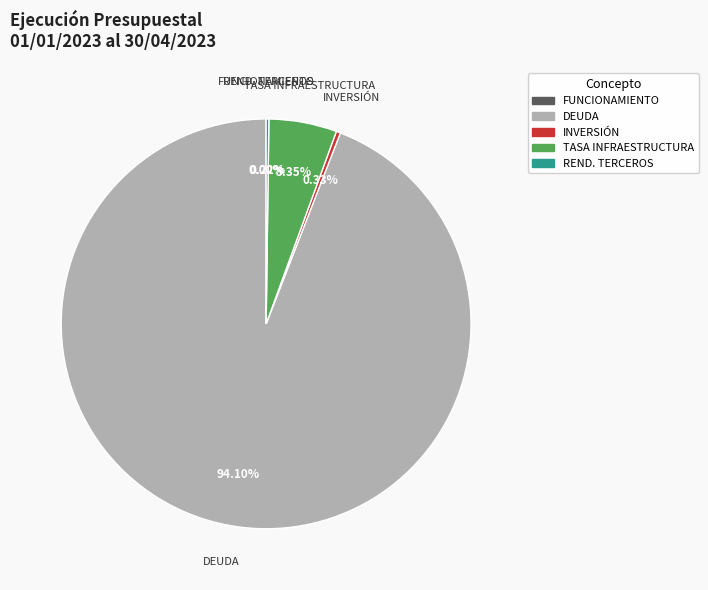

Does any single category account for the majority?

Yes